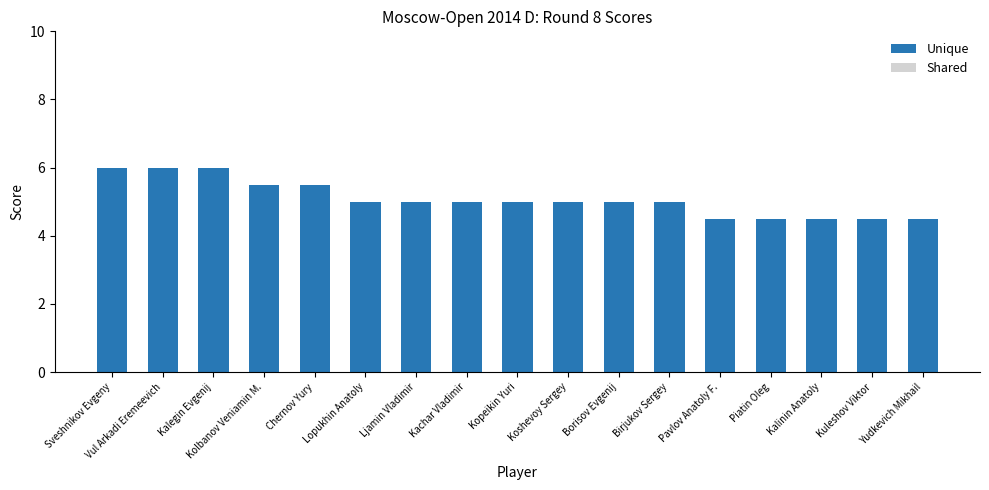

The Unique series shows 3.1 at Vul Arkadi Eremeevich. True or false?

False